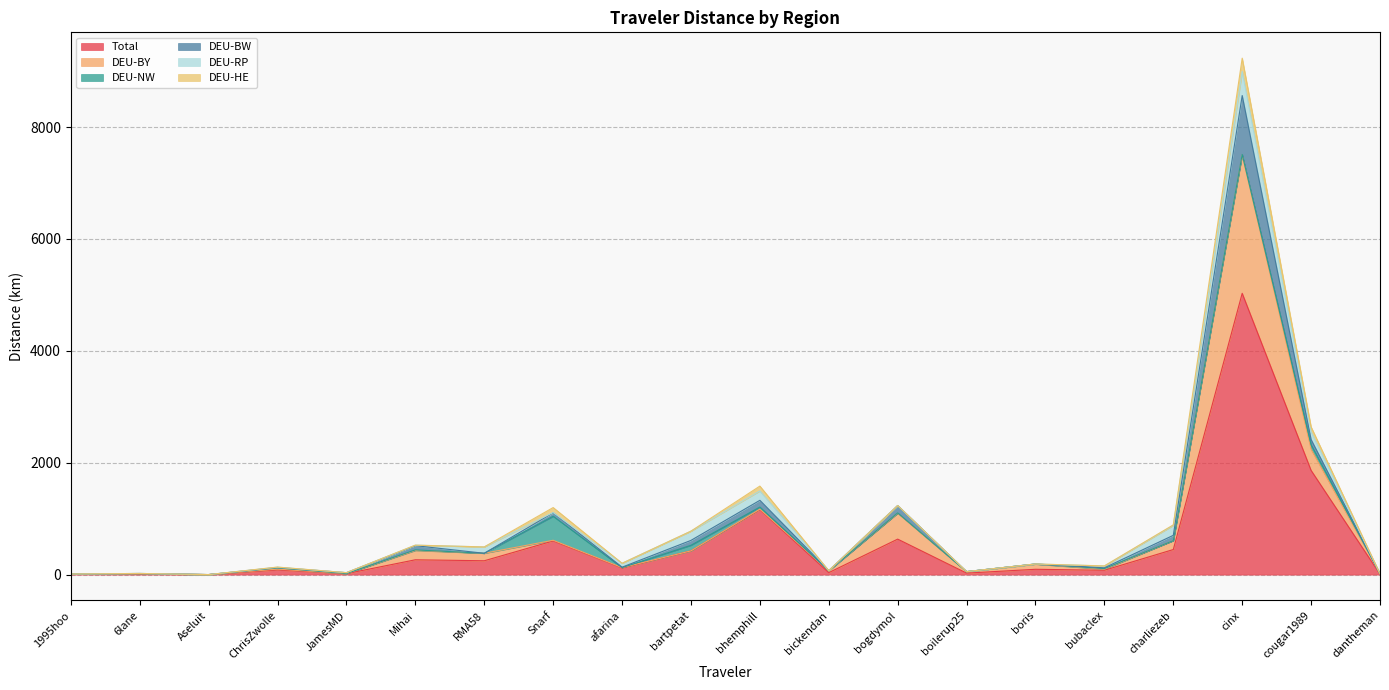

Reading left to right, list all the values displayed in this chart.

Total: 1995hoo=10.8	6lane=11.6	Aseluit=0.5	ChrisZwolle=83.3	JamesMD=17.3	Mihai=265.1	RMA58=247.4	Snarf=601.7	afarina=118.2	bartpetat=424.0	bhemphill=1161.2	bickendan=35.3	bogdymol=634.4	boilerup25=26.7	boris=95.0	bubaclex=77.9	charliezeb=448.1	cinx=5028.1	cougar1989=1862.2	dantheman=7.3
DEU-BY: 1995hoo=0.0	6lane=5.0	Aseluit=0.0	ChrisZwolle=14.7	JamesMD=0.0	Mihai=166.5	RMA58=133.8	Snarf=12.1	afarina=7.1	bartpetat=0.0	bhemphill=8.3	bickendan=34.7	bogdymol=462.9	boilerup25=26.7	boris=92.1	bubaclex=18.7	charliezeb=159.9	cinx=2470.9	cougar1989=377.6	dantheman=7.3
DEU-NW: 1995hoo=0.0	6lane=1.4	Aseluit=0.0	ChrisZwolle=23.2	JamesMD=2.9	Mihai=10.3	RMA58=0.0	Snarf=429.7	afarina=0.0	bartpetat=100.4	bhemphill=38.0	bickendan=0.6	bogdymol=6.4	boilerup25=0.0	boris=2.9	bubaclex=11.5	charliezeb=0.0	cinx=11.3	cougar1989=79.2	dantheman=0.0
DEU-BW: 1995hoo=0.0	6lane=2.6	Aseluit=0.0	ChrisZwolle=6.3	JamesMD=14.4	Mihai=75.2	RMA58=0.0	Snarf=61.4	afarina=7.7	bartpetat=87.3	bhemphill=120.4	bickendan=0.0	bogdymol=131.3	boilerup25=0.0	boris=0.0	bubaclex=13.4	charliezeb=94.0	cinx=1053.0	cougar1989=95.6	dantheman=0.0
DEU-RP: 1995hoo=0.0	6lane=0.0	Aseluit=0.0	ChrisZwolle=5.1	JamesMD=0.0	Mihai=9.4	RMA58=113.6	Snarf=5.1	afarina=69.5	bartpetat=165.4	bhemphill=167.6	bickendan=0.0	bogdymol=0.0	boilerup25=0.0	boris=0.0	bubaclex=32.1	charliezeb=177.0	cinx=429.5	cougar1989=137.7	dantheman=0.0
DEU-HE: 1995hoo=0.0	6lane=0.0	Aseluit=0.0	ChrisZwolle=2.2	JamesMD=0.0	Mihai=0.0	RMA58=0.0	Snarf=88.6	afarina=0.0	bartpetat=0.0	bhemphill=86.8	bickendan=0.0	bogdymol=0.0	boilerup25=0.0	boris=0.0	bubaclex=2.2	charliezeb=10.0	cinx=238.6	cougar1989=87.8	dantheman=0.0